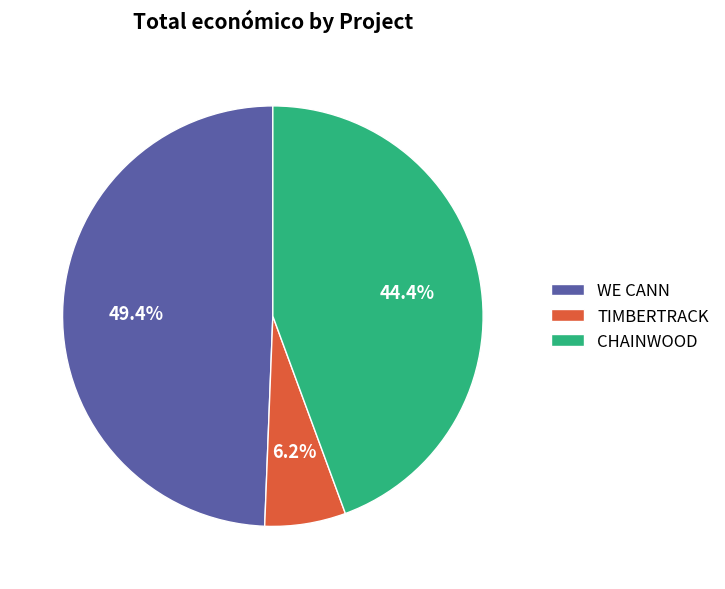

To the nearest percent, what percentage of the pie is TIMBERTRACK?

6%